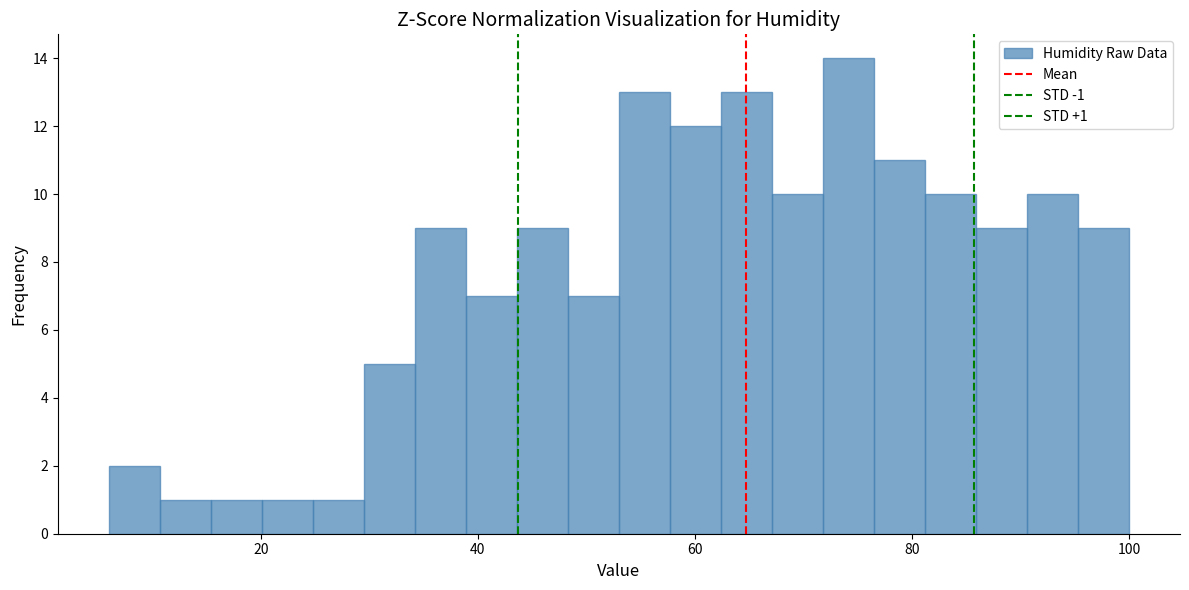

Around what value on the x-axis is the tallest bar? Give the approximate position of its centre, as read against the axis.

74